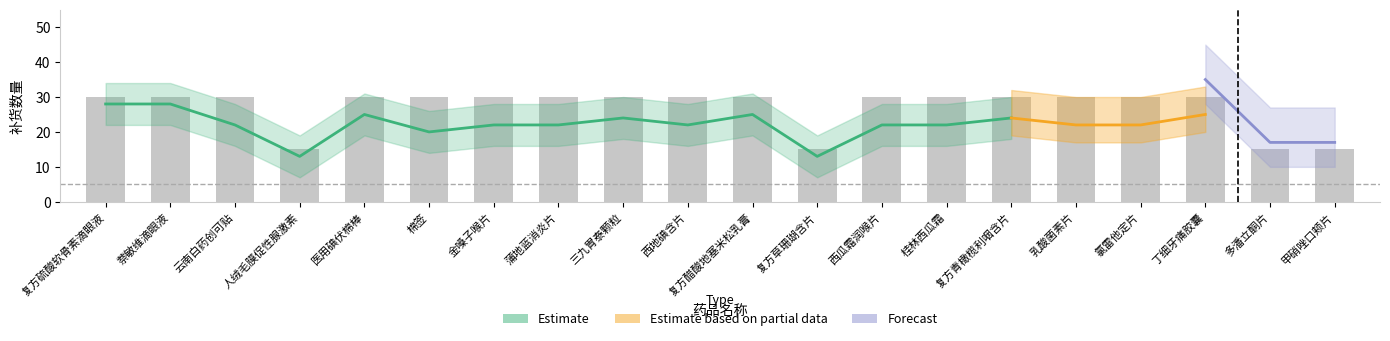

True or false: 补货数量 has a value of 30 at 三九胃泰颗粒.

True